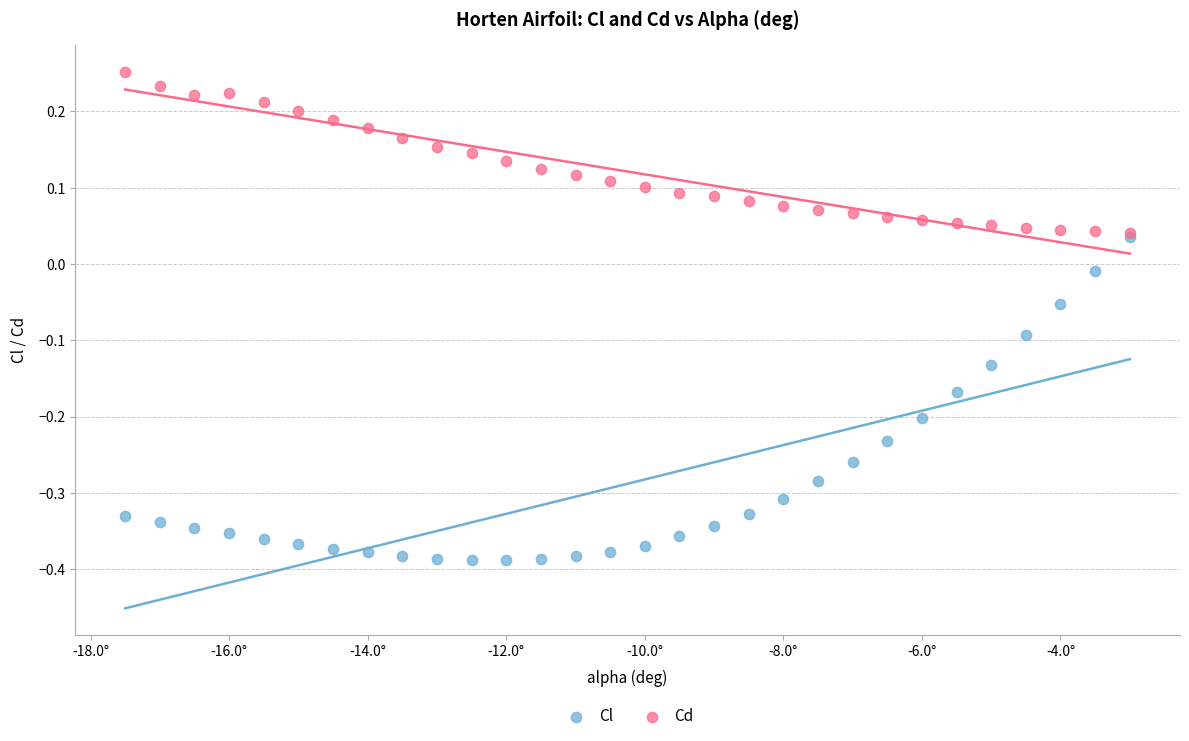

What are all the series names shown in the legend?

Cl, Cd